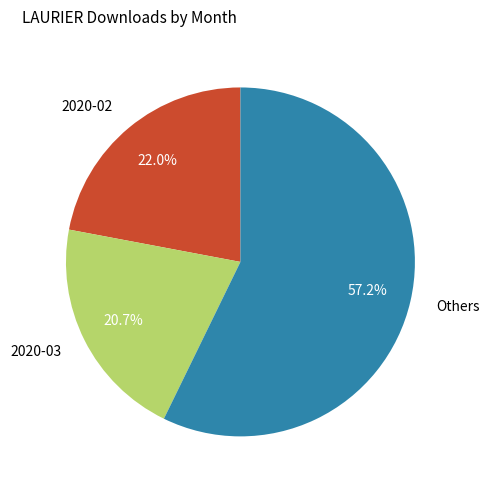

Which category has the biggest portion of the pie?

Others